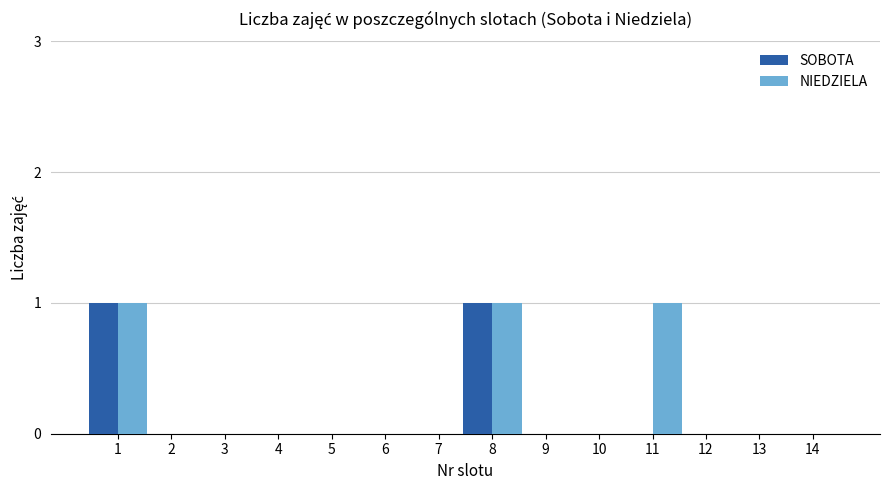

Reading right to left, transcribe all the data shown in this chart.

SOBOTA: 0	0	0	0	0	0	1	0	0	0	0	0	0	1
NIEDZIELA: 0	0	0	1	0	0	1	0	0	0	0	0	0	1